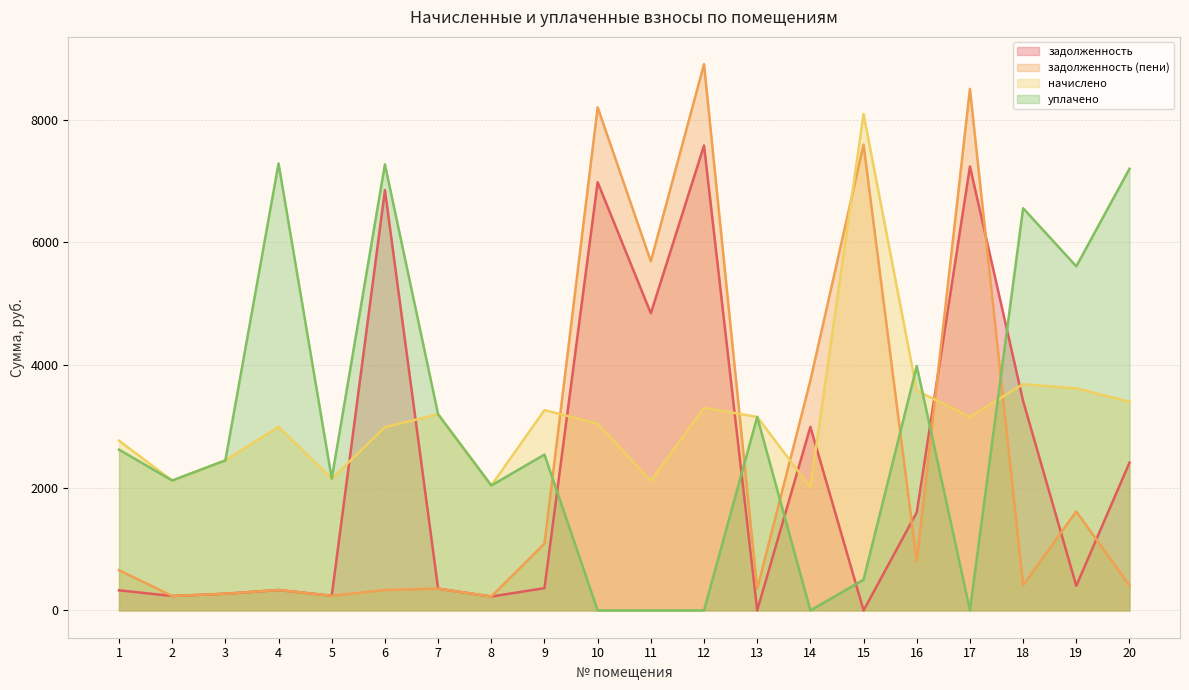

Between 18 and 20, which series saw the biggest shift?

задолженность